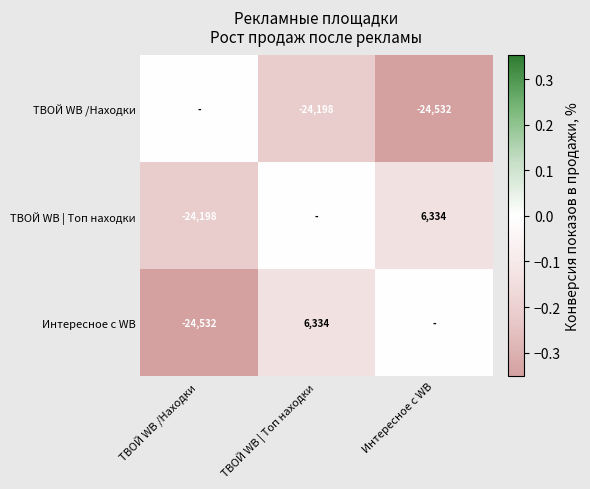

The value of ТВОЙ WB /Находки at ТВОЙ WB | Топ находки is -35195. True or false?

False